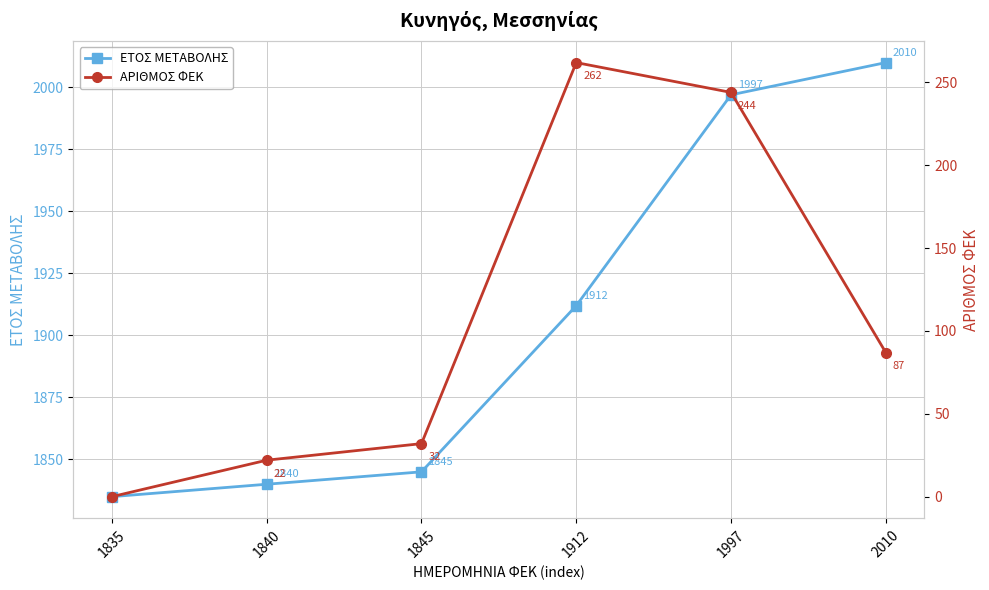

Which series has the largest total across all categories?

ΕΤΟΣ ΜΕΤΑΒΟΛΗΣ